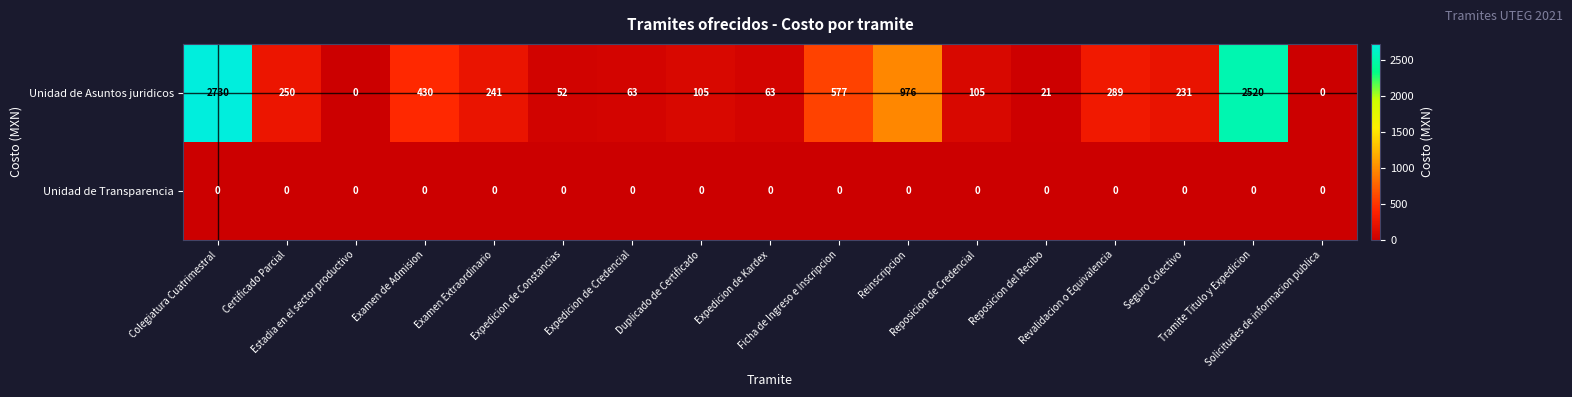

What is the total value across all series at Reinscripcion?

976